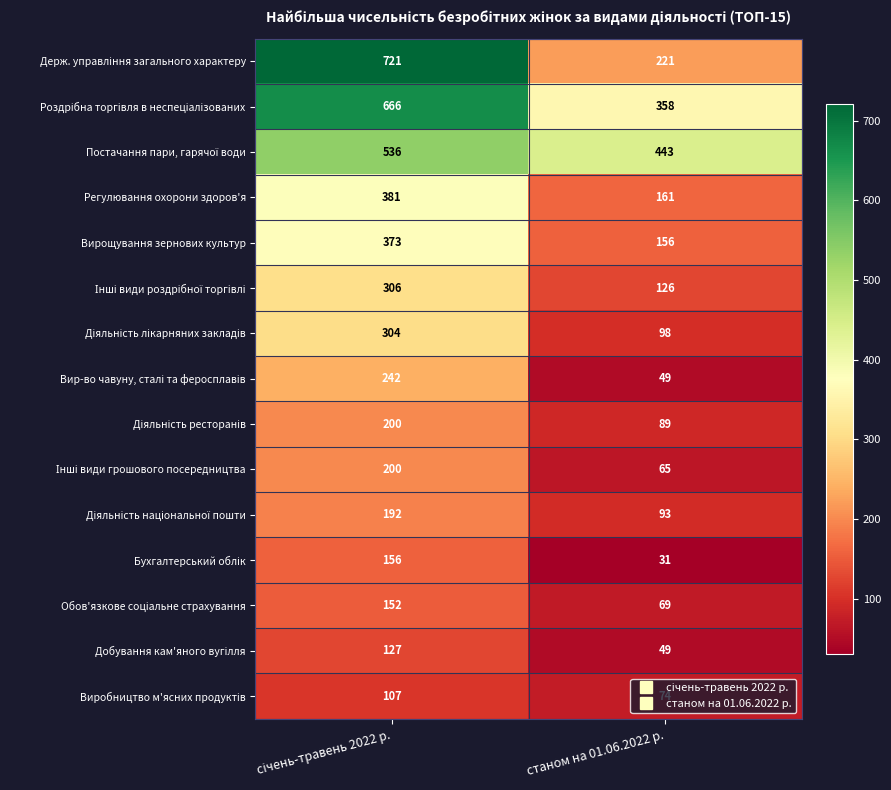

What is the total value across all series at станом на 01.06.2022 р.?

2082